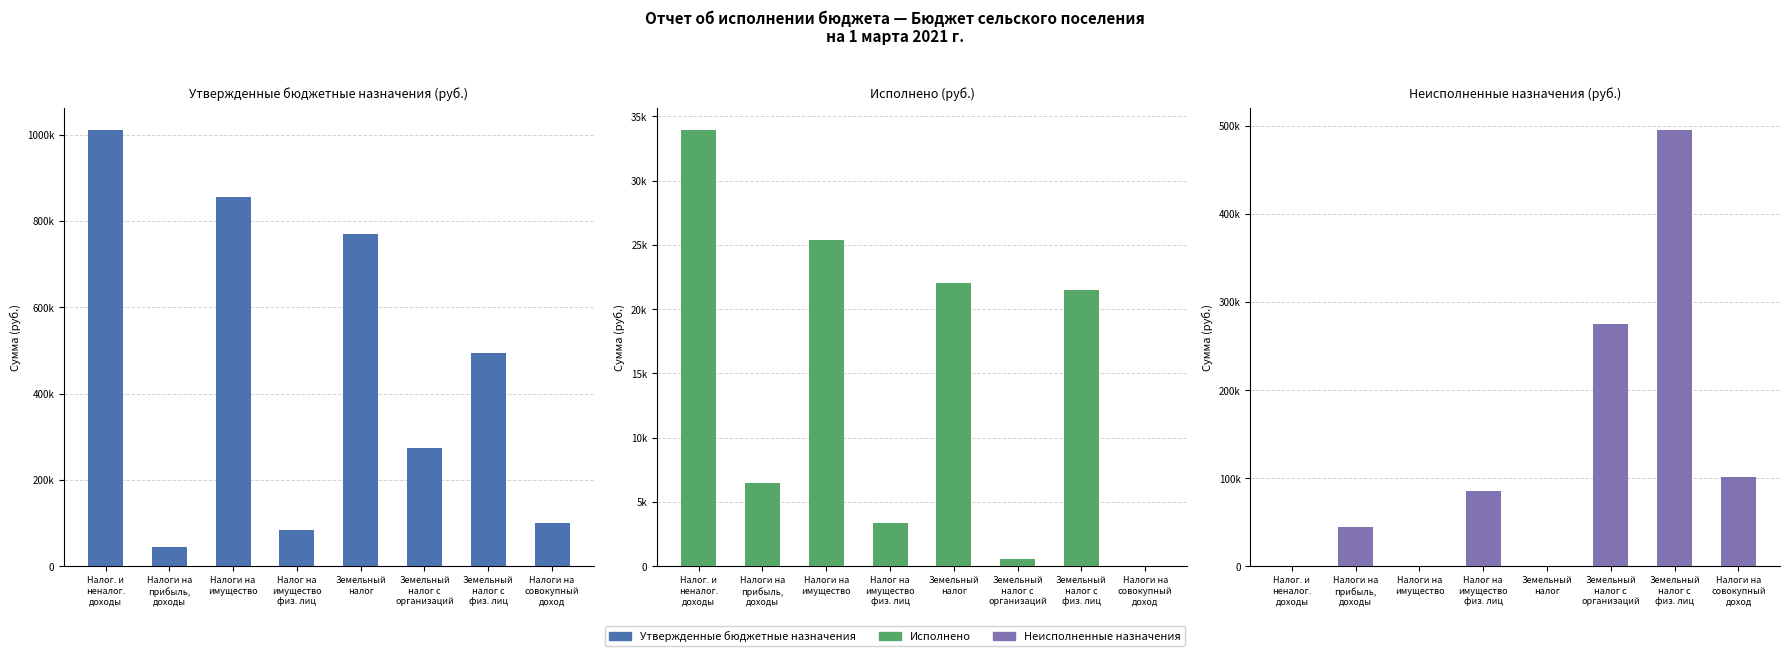

Where is Исполнено nearest to the value 16954?

Земельный
налог с
физ. лиц